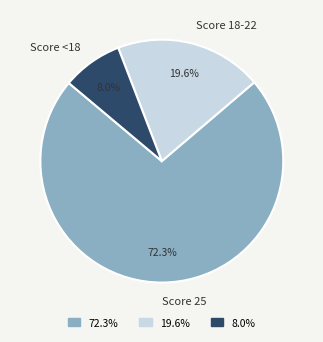

What is the ratio of the value at Score <18 to the value at Score 18-22?

0.4